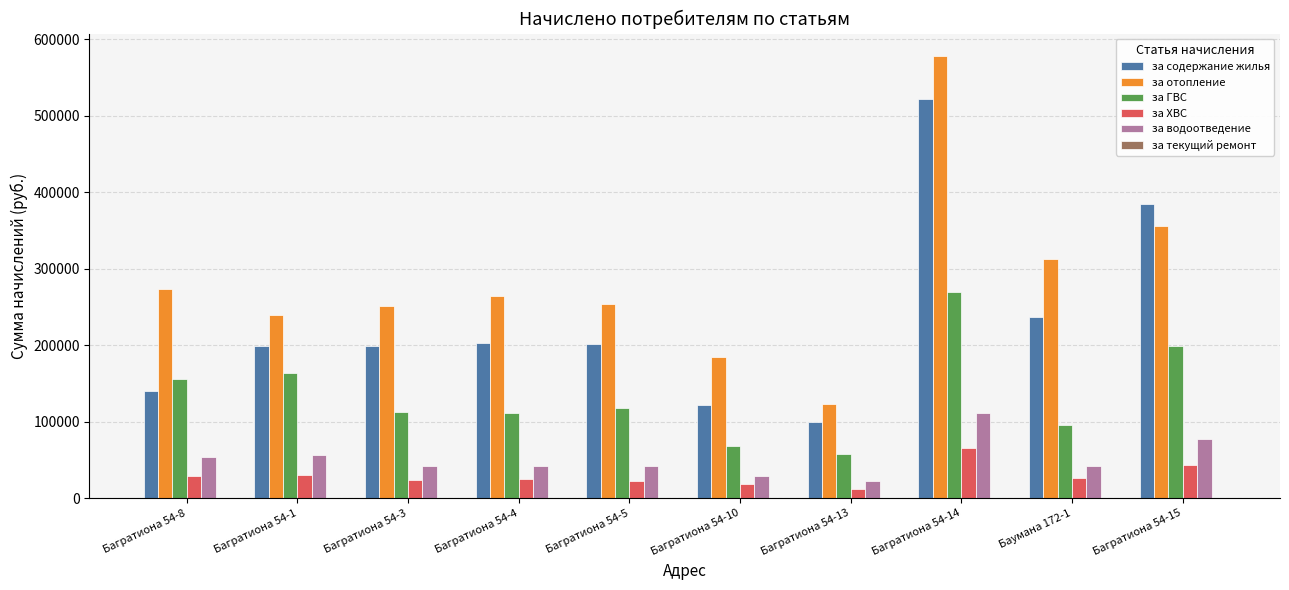

What is the difference between the за отопление values at Багратиона 54-15 and Багратиона 54-14?

222635.7